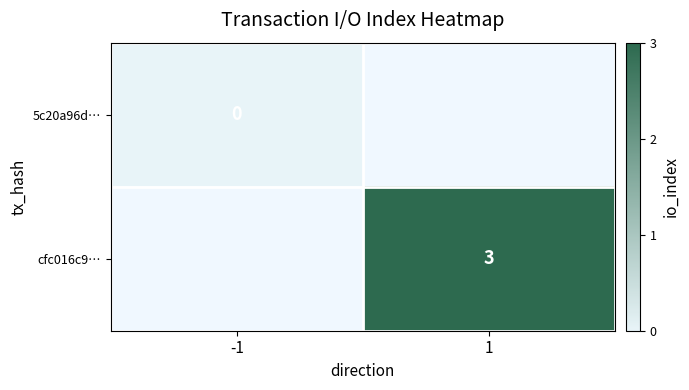

The cfc016c9… series shows 3 at 1. True or false?

True